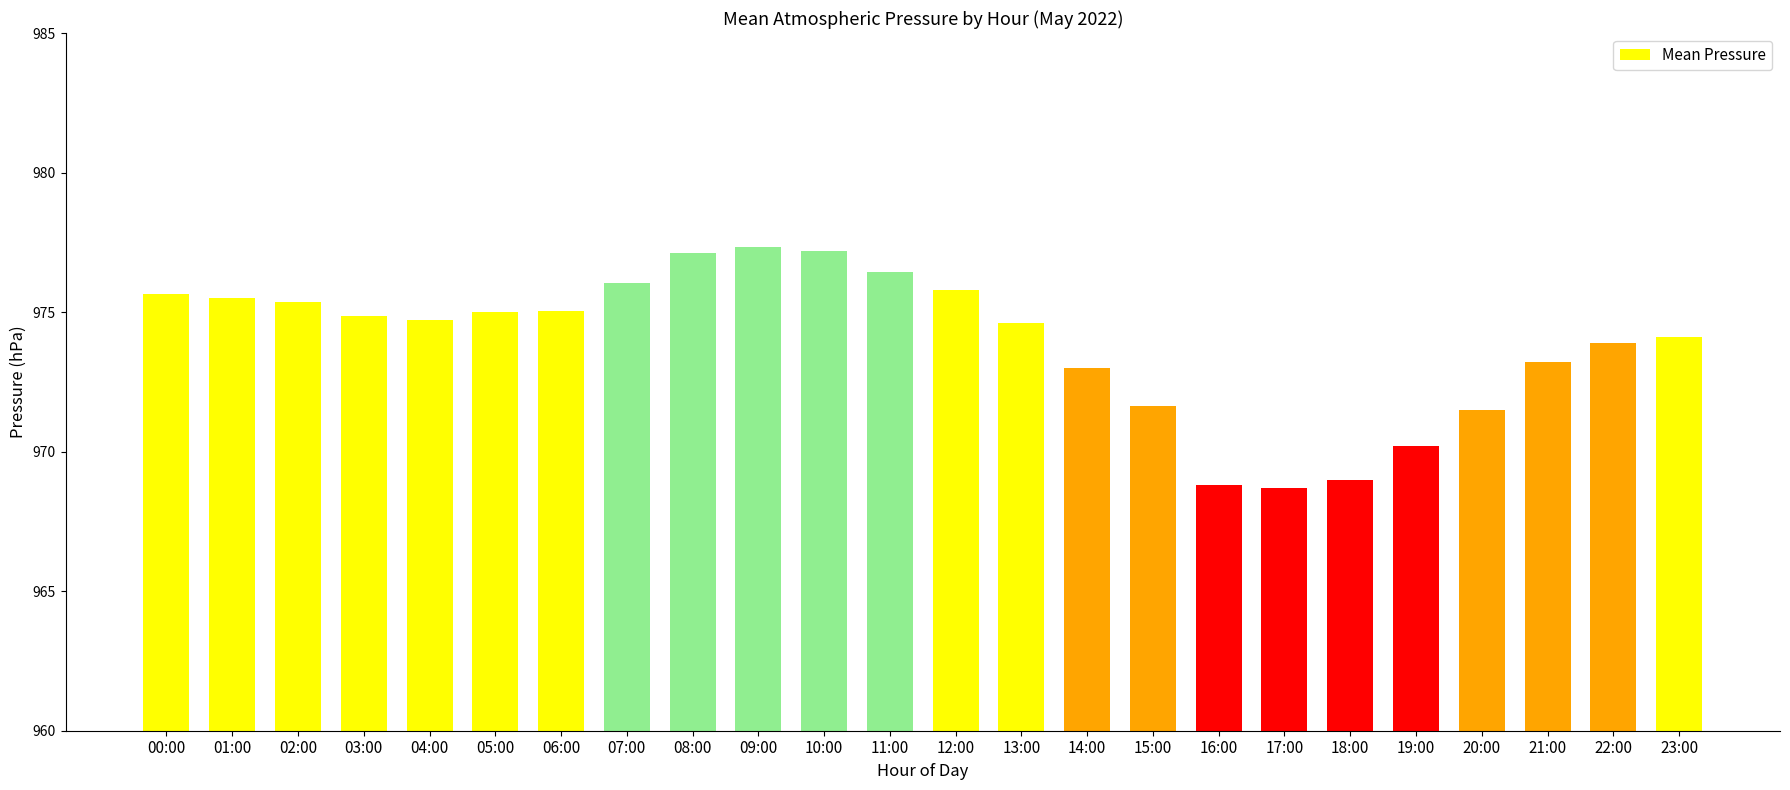

What is the difference between the values at 18:00 and 01:00?

6.5